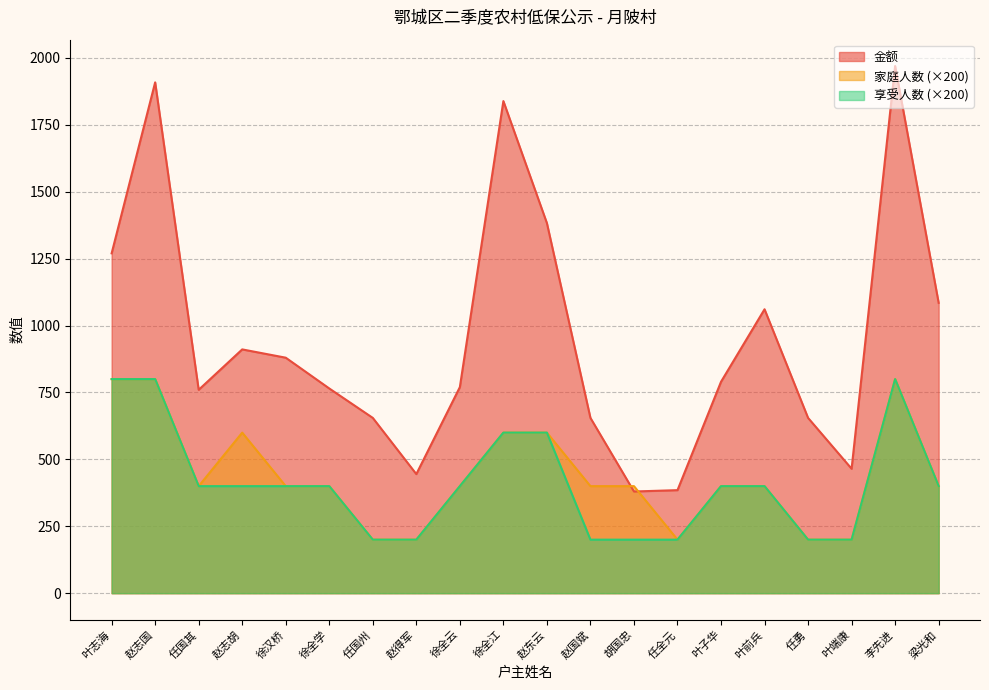

What is the maximum value shown in the chart?

1970